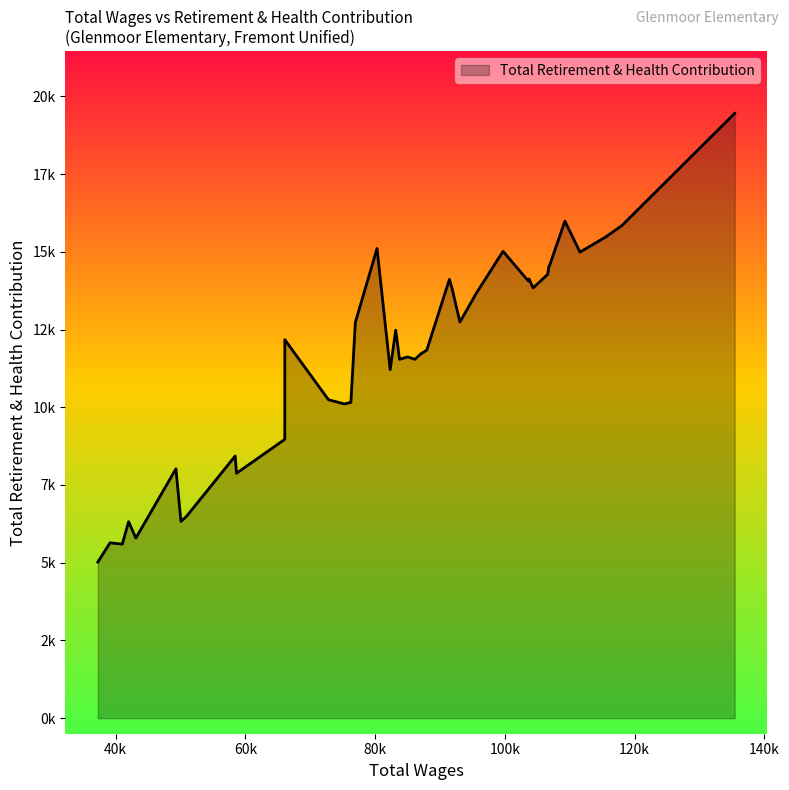

Is this an area chart (filled region under the line)?

Yes